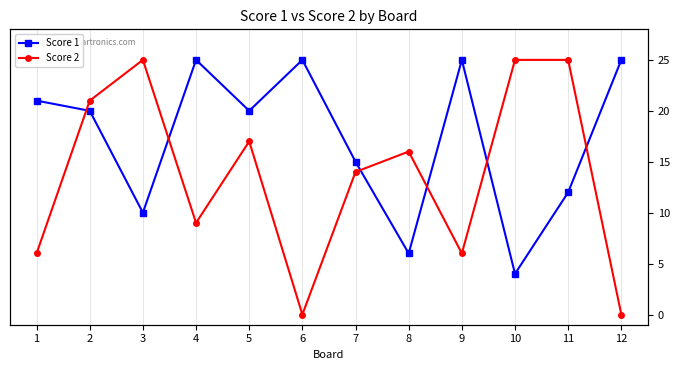

What is the total value across all series at 11?

37